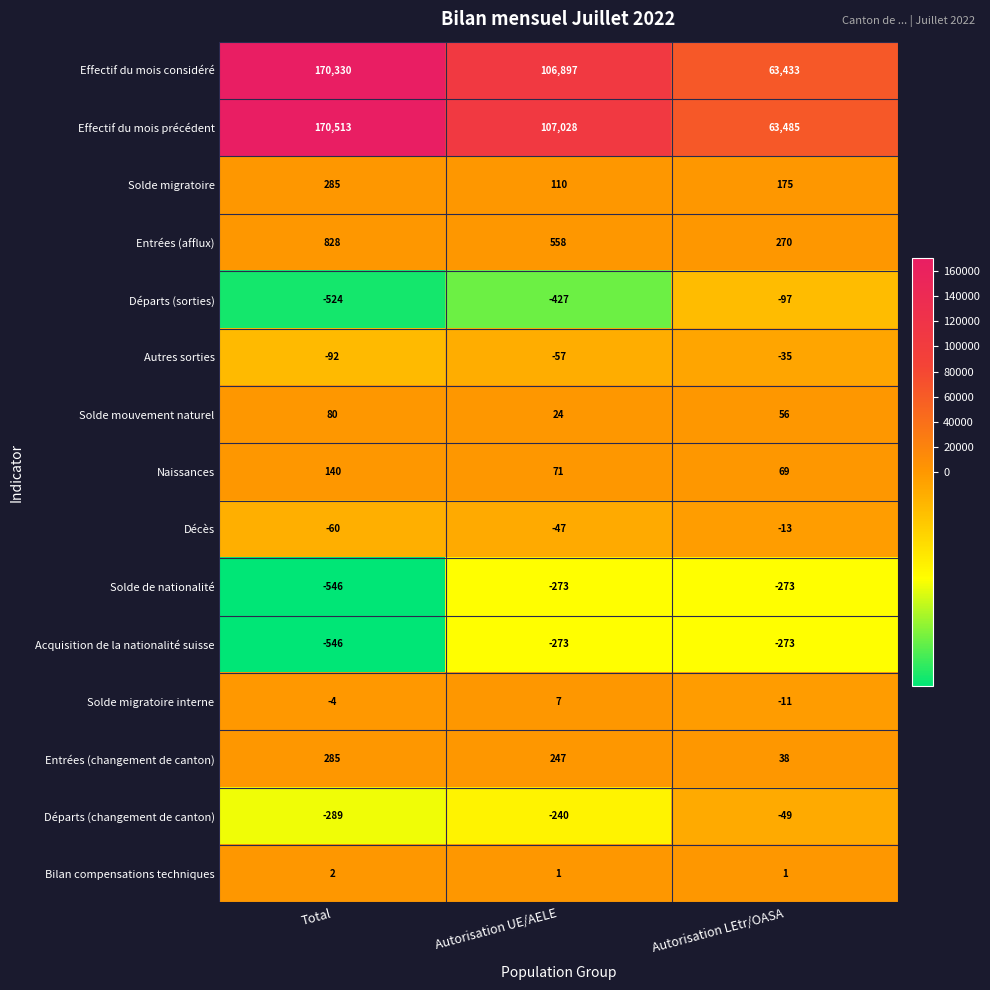

What is the highest value of the Départs (changement de canton) series?

-49